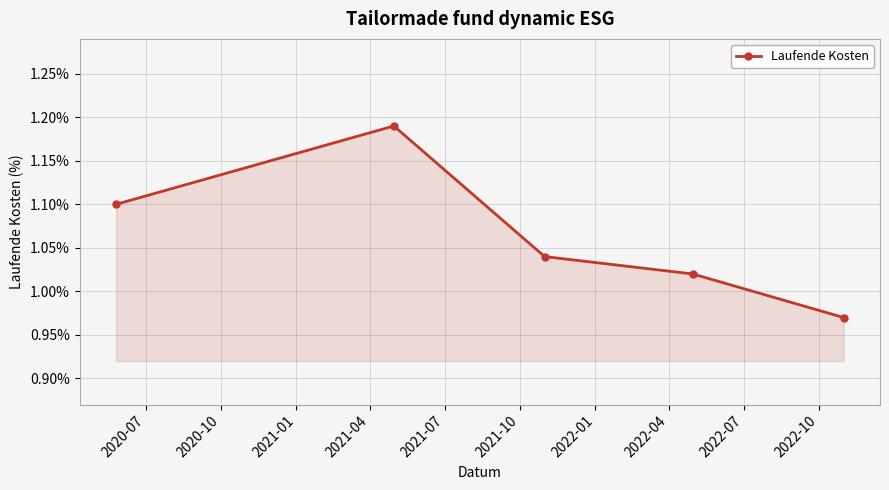

True or false: the data has more than 2 interior local peaks.

False